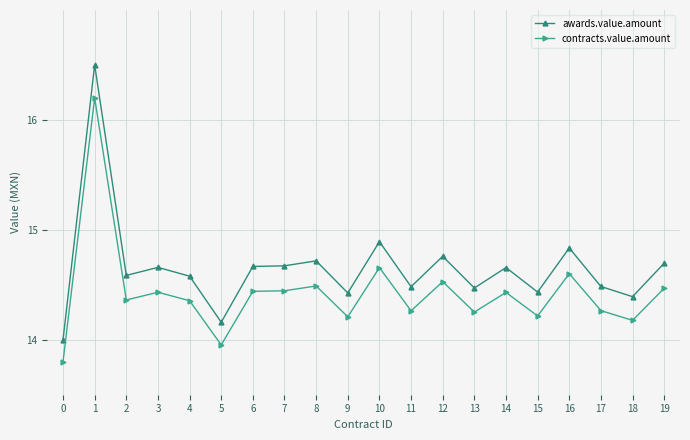

At 2, list the series in order from largest to smallest.

awards.value.amount, contracts.value.amount